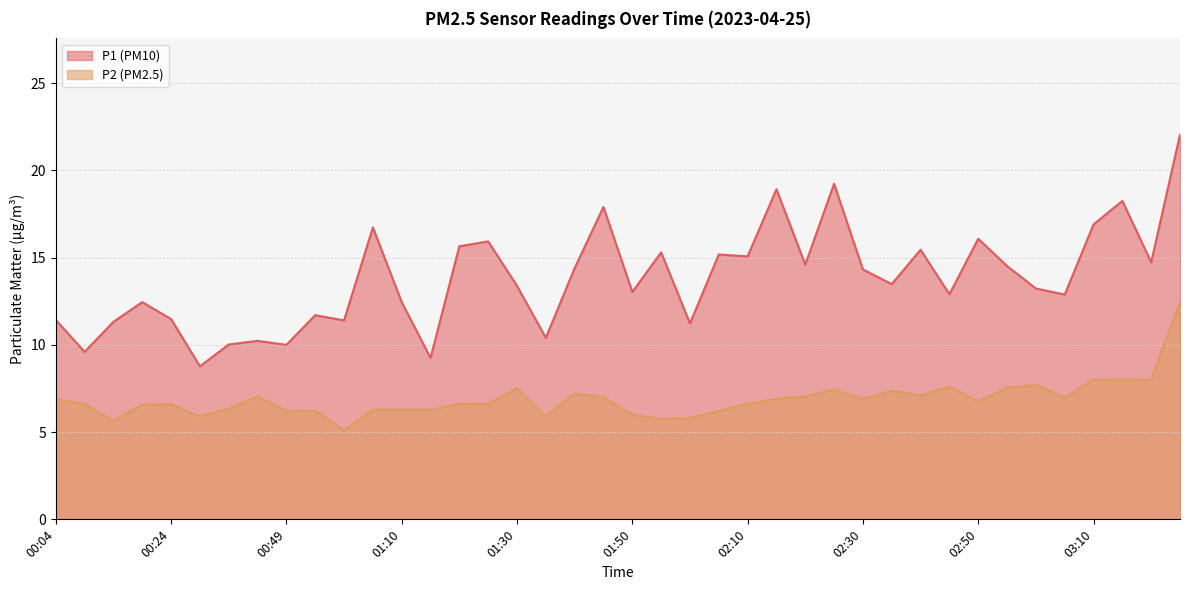

How many lines are shown in the chart?

2